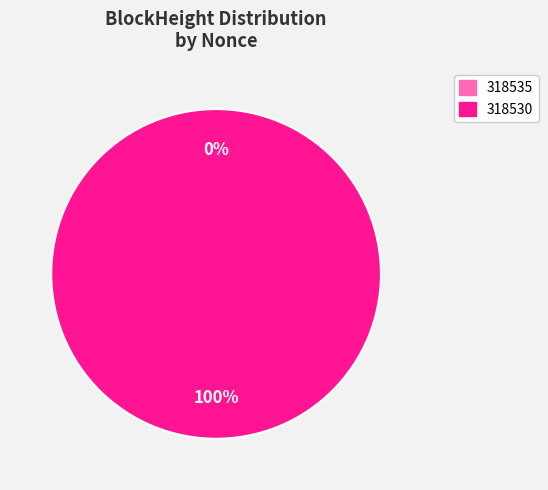

What is the smallest slice in the pie chart?

318535